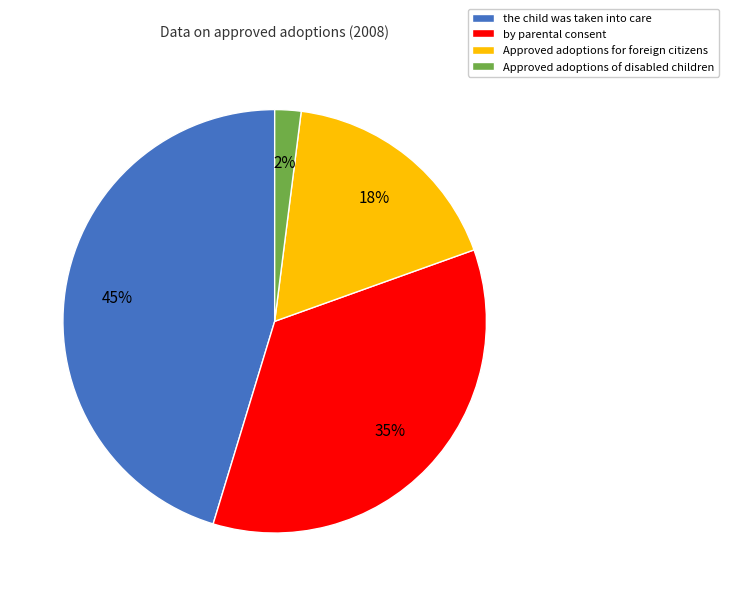

What is the ratio of the value at Approved adoptions for foreign citizens to the value at by parental consent?

0.5